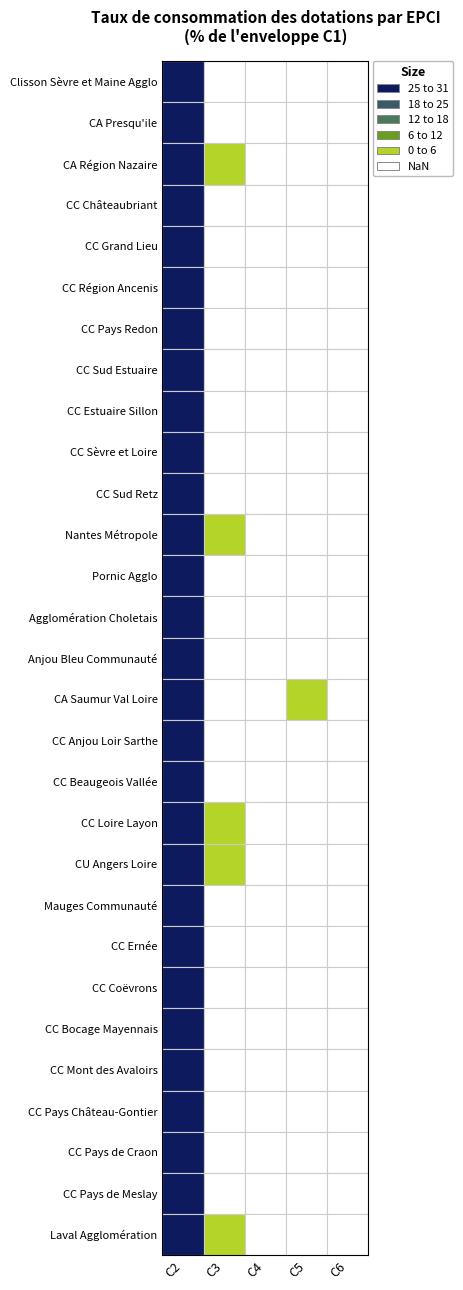

List the series in order of their peak value, lowest first.

CC Mont des Avaloirs, CC Pays de Meslay, CC Sud Retz, CC Anjou Loir Sarthe, CC Pays Redon, CC Pays de Craon, CC Ernée, CC Bocage Mayennais, Anjou Bleu Communauté, CC Coëvrons, CC Châteaubriant, CC Beaugeois Vallée, CC Pays Château-Gontier, CC Estuaire Sillon, CC Sud Estuaire, CC Grand Lieu, CC Sèvre et Loire, CC Loire Layon, CC Région Ancenis, Pornic Agglo, Clisson Sèvre et Maine Agglo, CA Saumur Val Loire, CA Région Nazaire, Mauges Communauté, Agglomération Choletais, CA Presqu'ile, Laval Agglomération, CU Angers Loire, Nantes Métropole